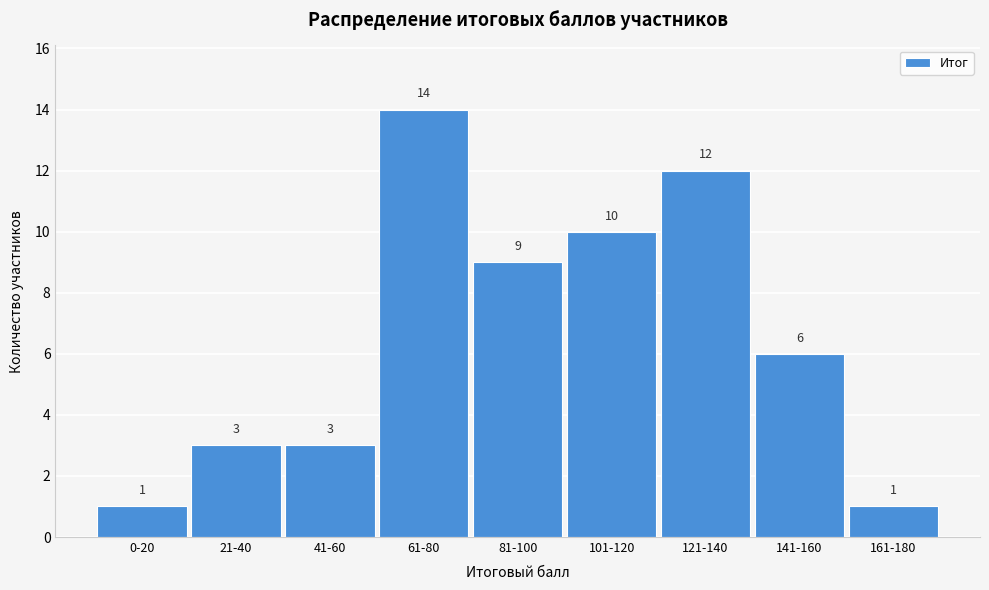

Reading right to left, extract all data points from this chart.

1	6	12	10	9	14	3	3	1